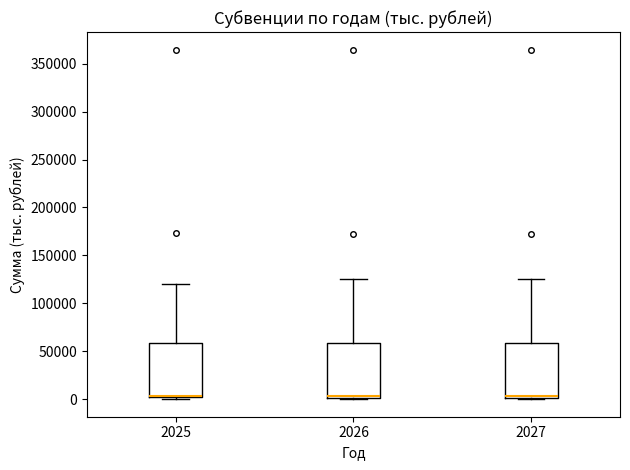

Reading left to right, read every box against the y-axis: the position of its median line, the range the box covers, and the ends of its whiskers. The values are not printed on the chart, so give them approximately, as read against the axis.

2025: median 5000, box 0 to 60000, whiskers 0 (just below the box's lower edge) to 120000
2026: median 5000, box 0 to 60000, whiskers 0 to 125000
2027: median 5000, box 0 to 60000, whiskers 0 to 125000